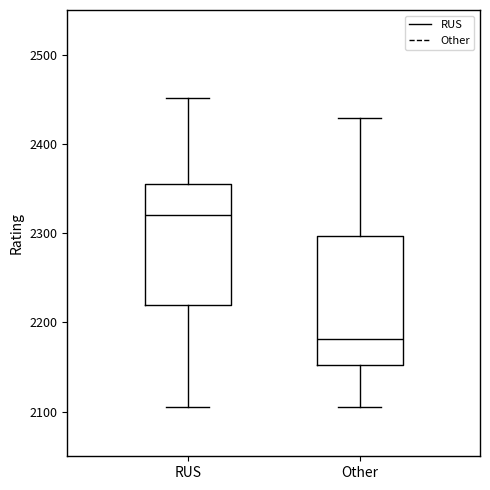

Reading left to right, read every box against the y-axis: the position of its median line, the range the box covers, and the ends of its whiskers. The values are not printed on the chart, so give them approximately, as read against the axis.

RUS: median 2320, box 2220 to 2360, whiskers 2110 to 2450
Other: median 2180, box 2150 to 2300, whiskers 2110 to 2430